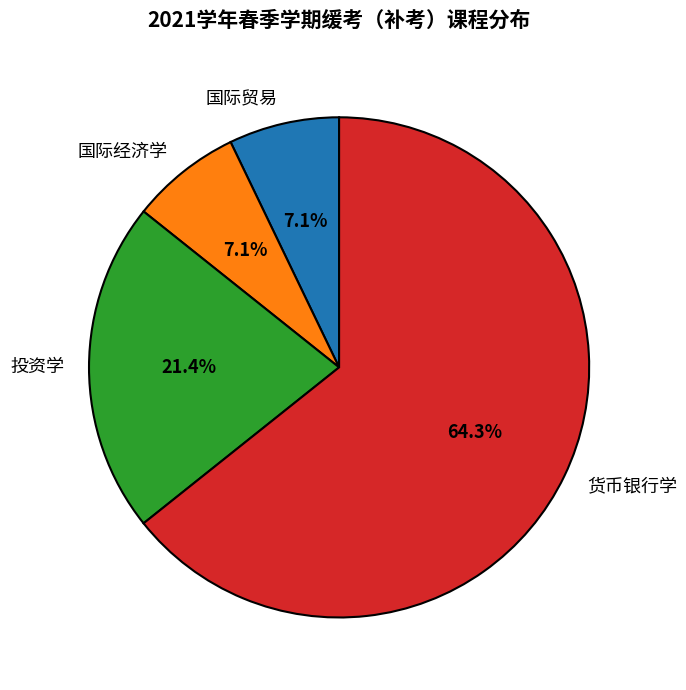

To the nearest percent, what is the difference between the 货币银行学 and 国际贸易 slice percentages?

57%